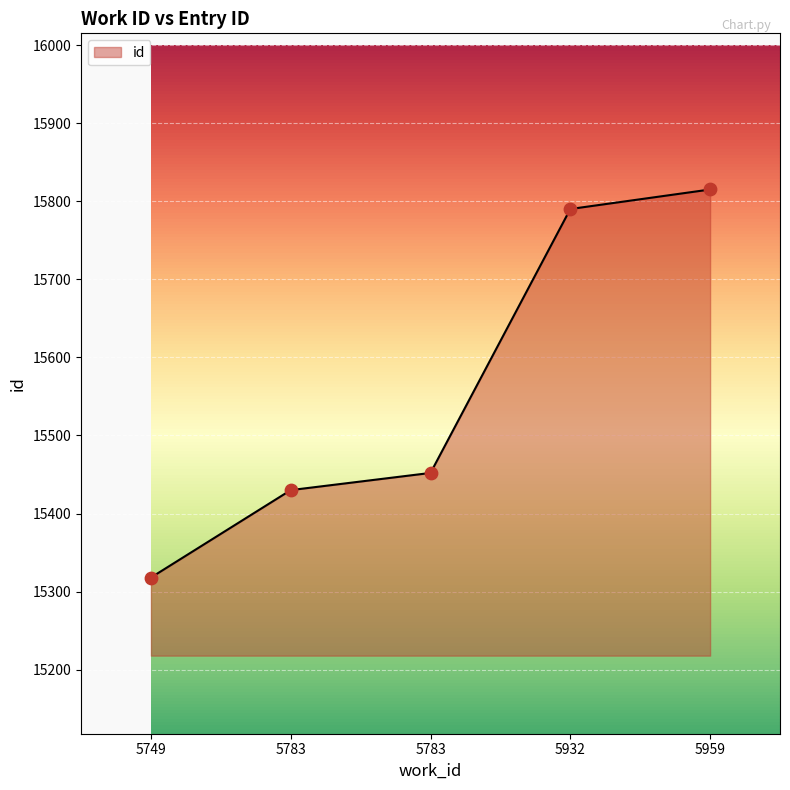

What is the ratio of the value at 5783 to the value at 5959?

1.0